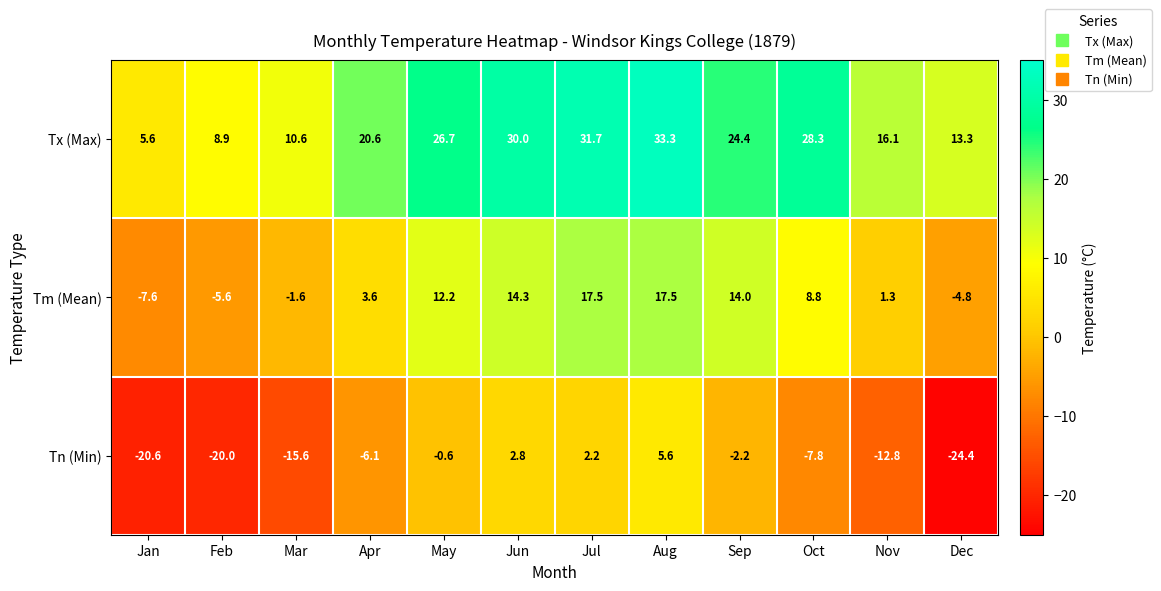

Which series has the widest spread of values?

Tn (Min)